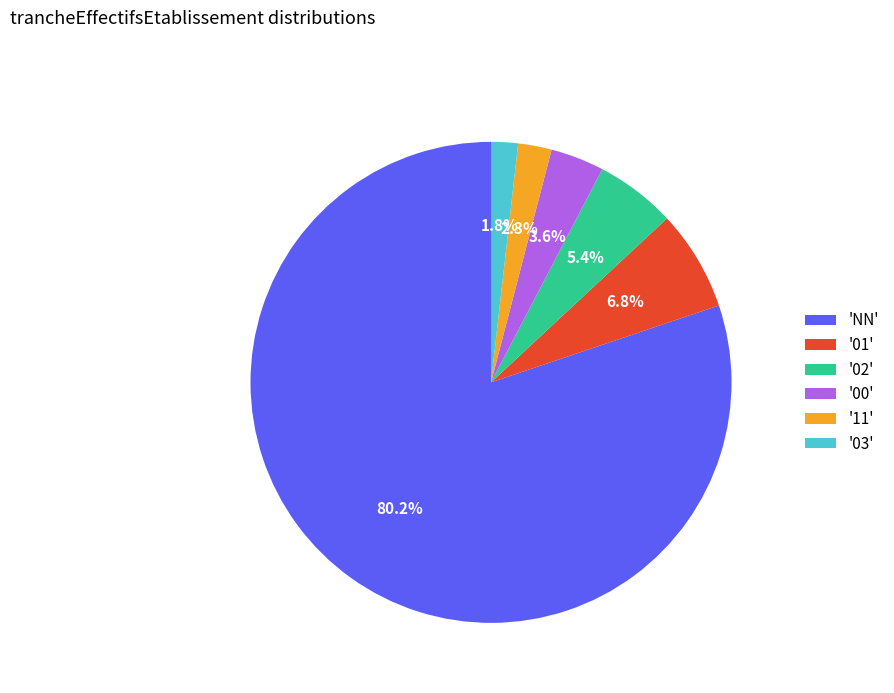

Which category has the biggest portion of the pie?

'NN'